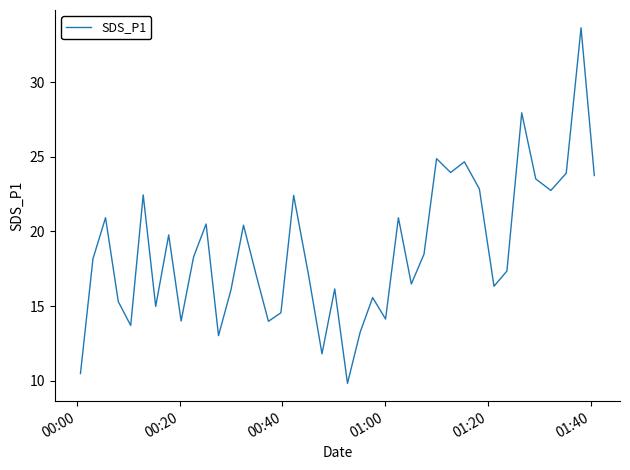

What is the difference between the maximum and minimum values?

23.8